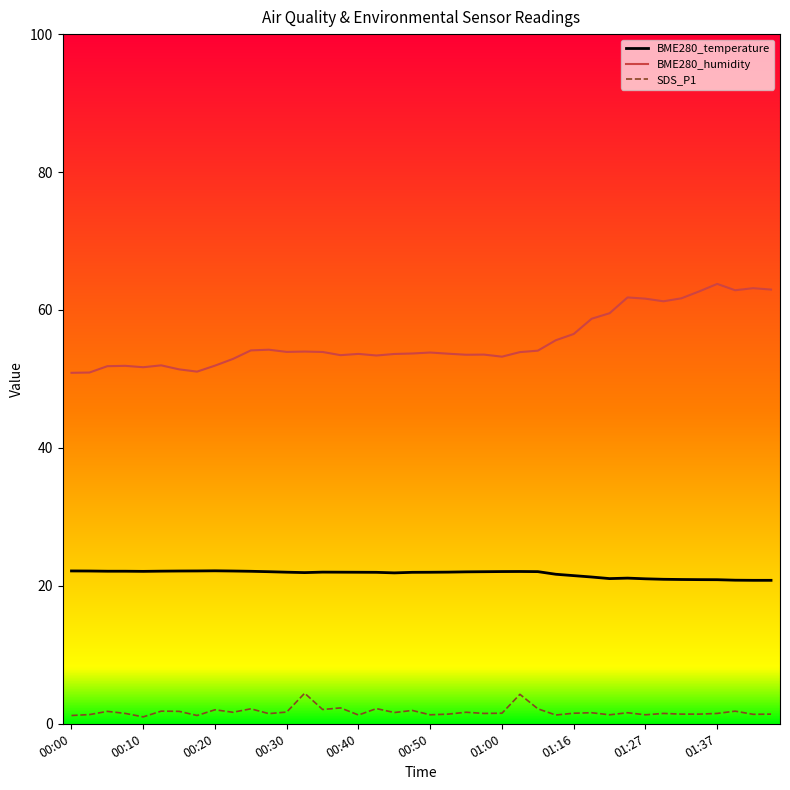

What are all the series names shown in the legend?

BME280_temperature, BME280_humidity, SDS_P1